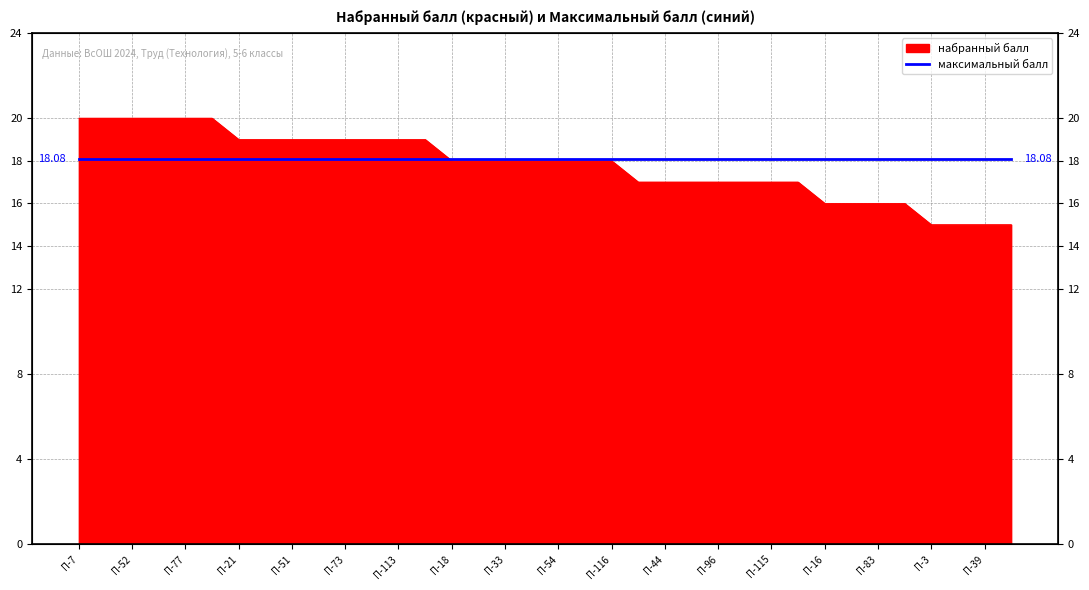

Is it true that the value at П-117 is 23?

False